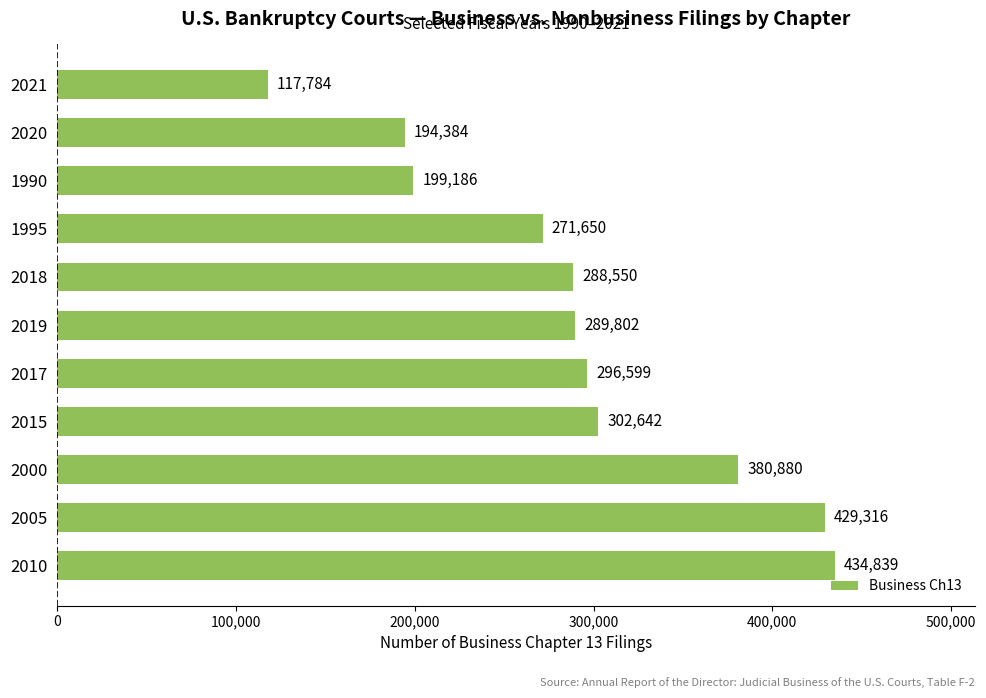

Reading bottom to top, list all the values displayed in this chart.

434839	429316	380880	302642	296599	289802	288550	271650	199186	194384	117784